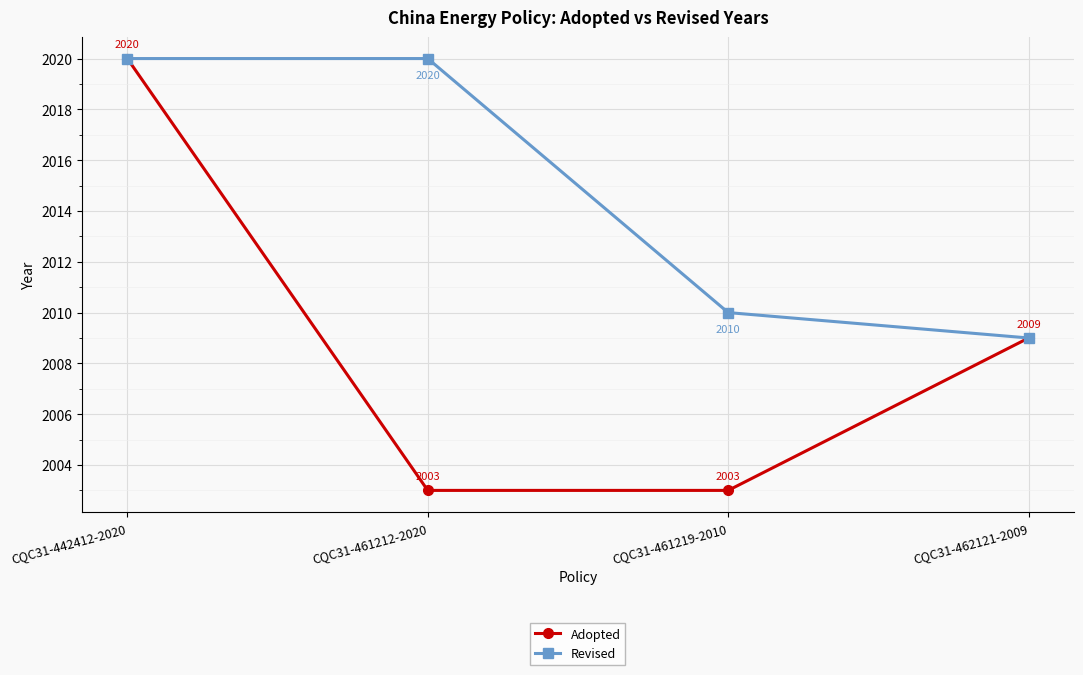

What is the approximate value of Revised at CQC31-461212-2020, to the nearest 10?

2020